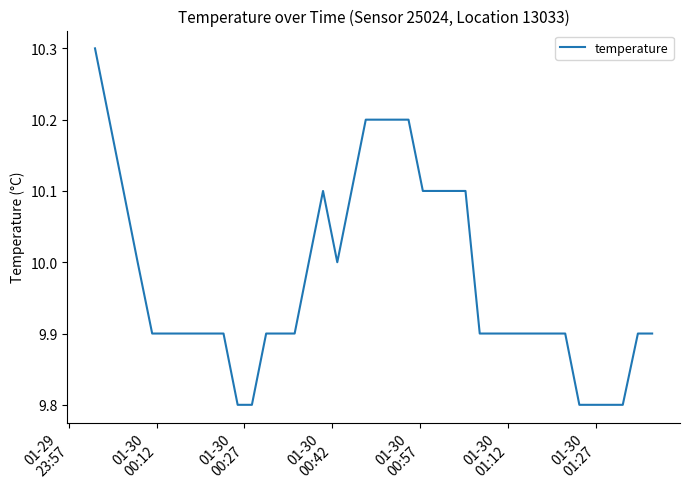

What is the greatest value displayed?

10.3